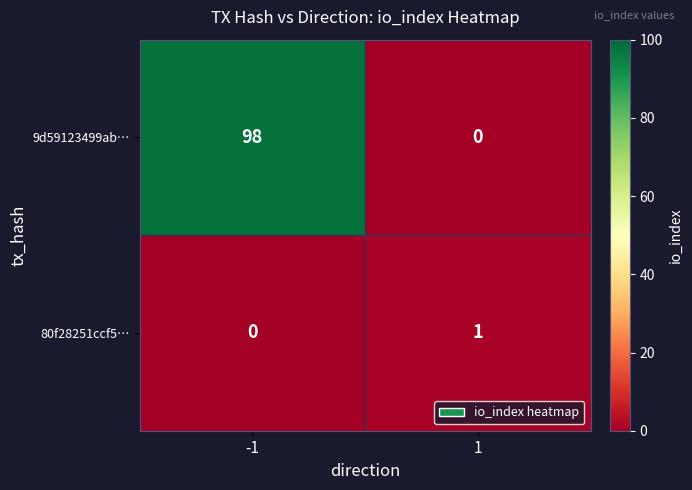

How many distinct data groups are displayed?

2